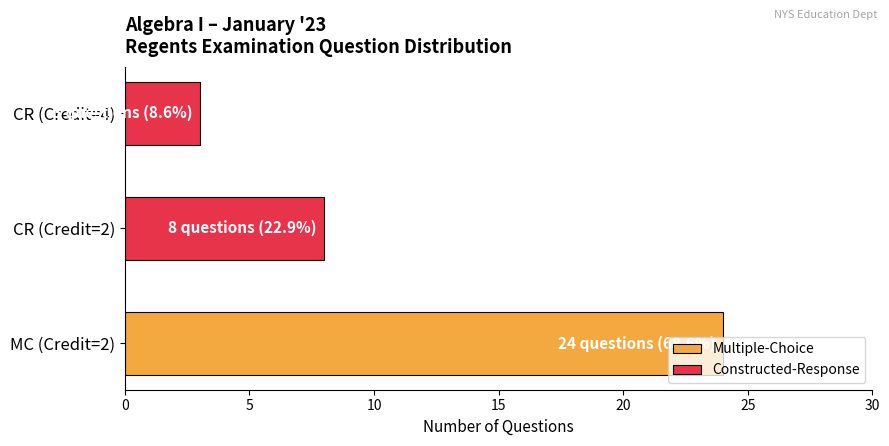

The Constructed-Response series shows 5 at CR (Credit=4). True or false?

False